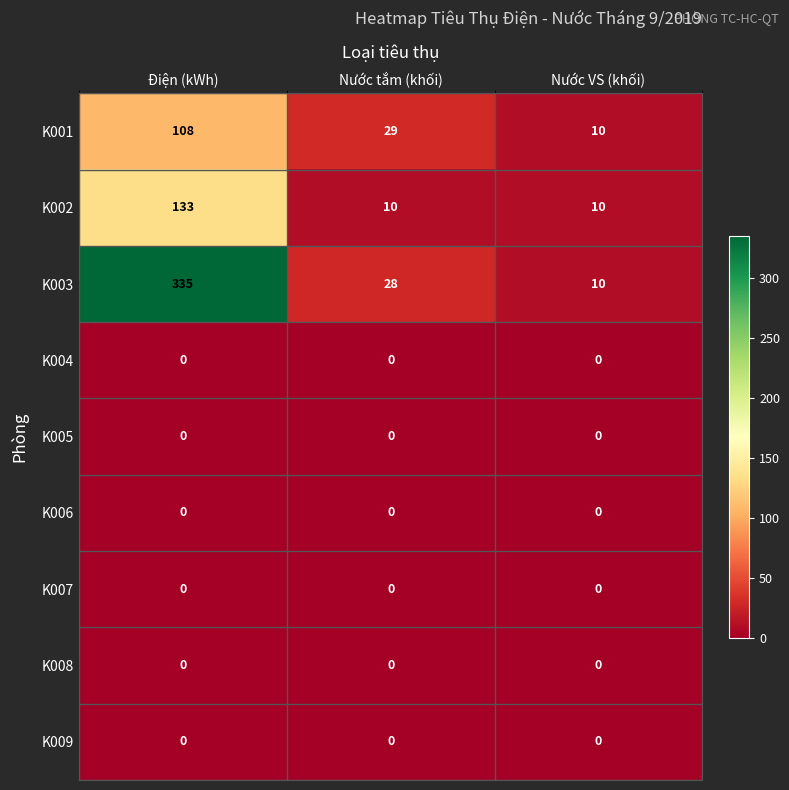

Is it true that K005 equals 0 at Nước VS (khối)?

True